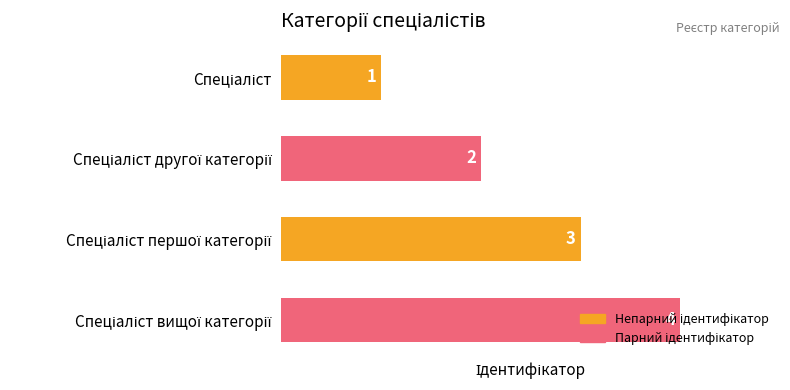

What is the sum of all values?

10